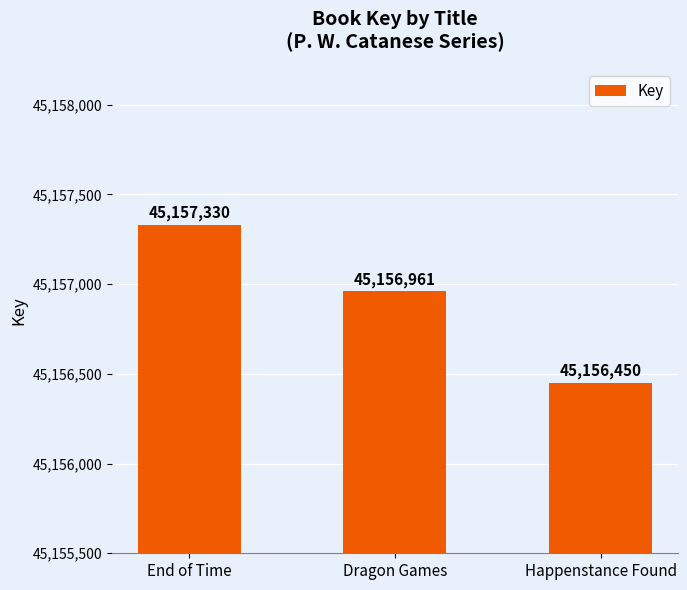

Reading left to right, list all the values displayed in this chart.

45157330	45156961	45156450